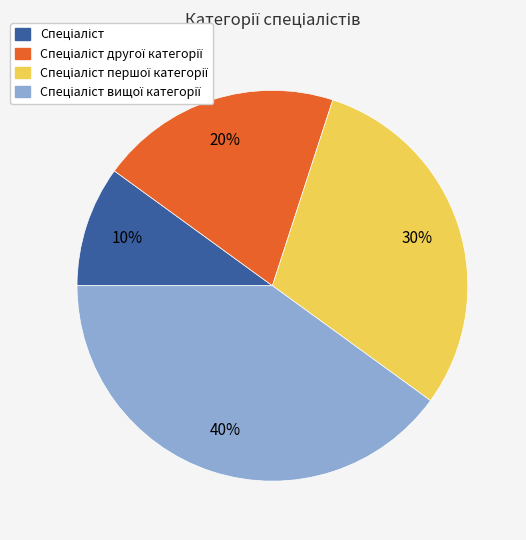

To the nearest percent, what is the difference between the largest and smallest slice percentages?

30%